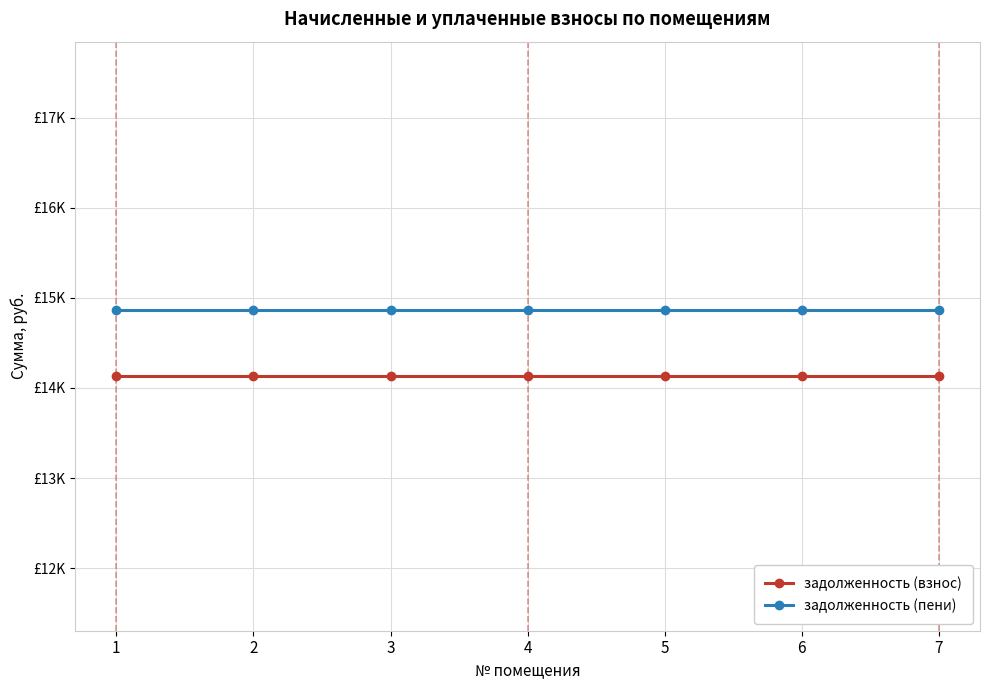

What is the sum of the задолженность (пени) values at 3 and 1?

29741.1